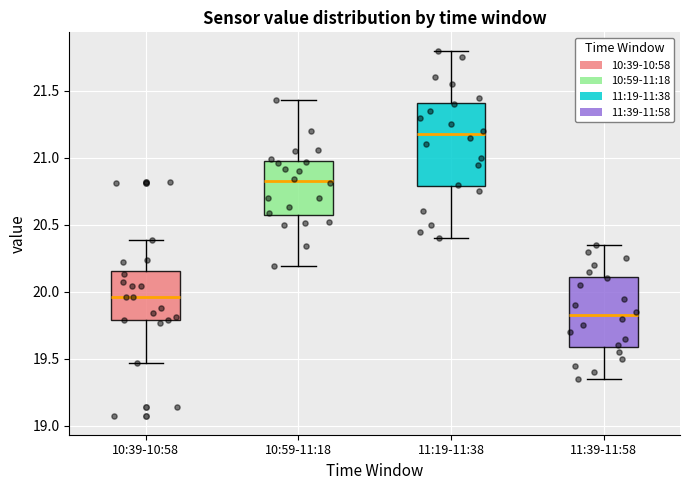

Reading left to right, read every box against the y-axis: the position of its median line, the range the box covers, and the ends of its whiskers. The values are not printed on the chart, so give them approximately, as read against the axis.

10:39-10:58: median 19.95, box 19.80 to 20.15, whiskers 19.45 to 20.40
10:59-11:18: median 20.85, box 20.55 to 21.00, whiskers 20.20 to 21.45
11:19-11:38: median 21.20, box 20.80 to 21.40, whiskers 20.40 to 21.80
11:39-11:58: median 19.85, box 19.60 to 20.10, whiskers 19.35 to 20.35